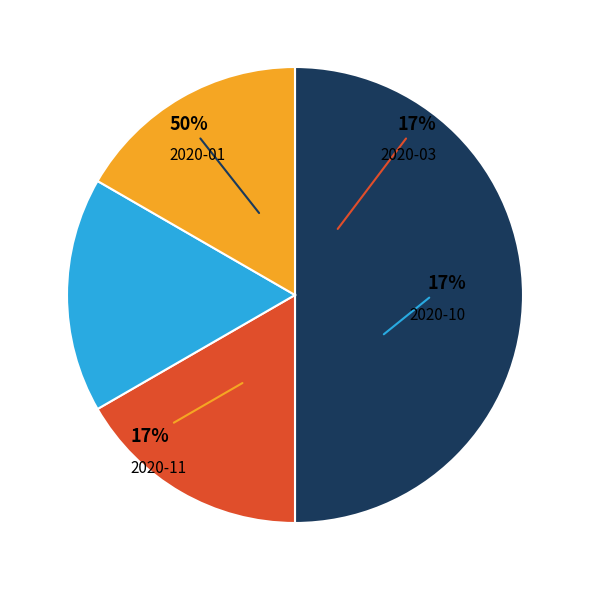

The 2020-01 slice represents 64% of the pie. True or false?

False